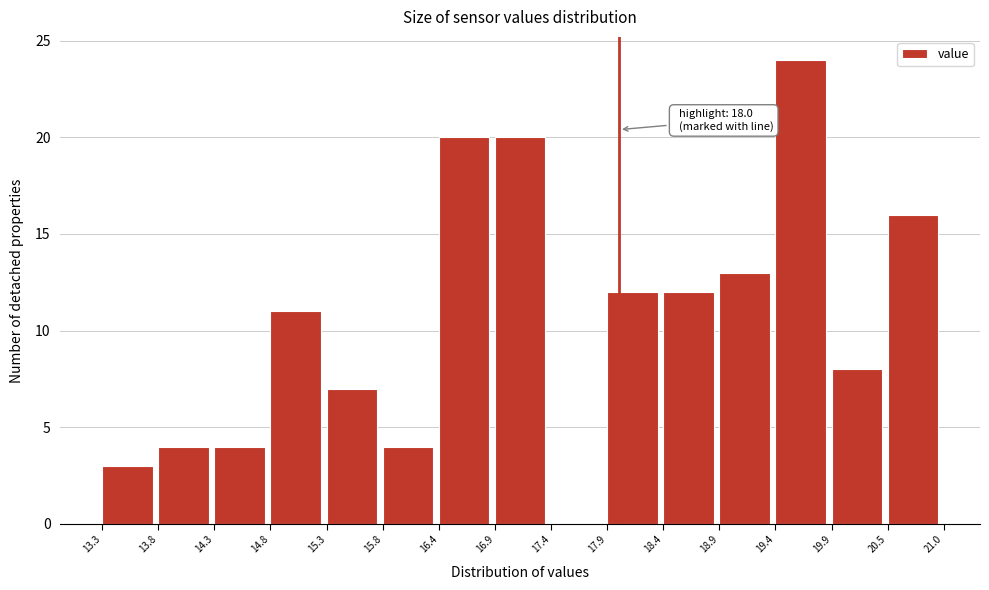

Over which range of the x-axis is the bar tallest?

19.4 to 19.9